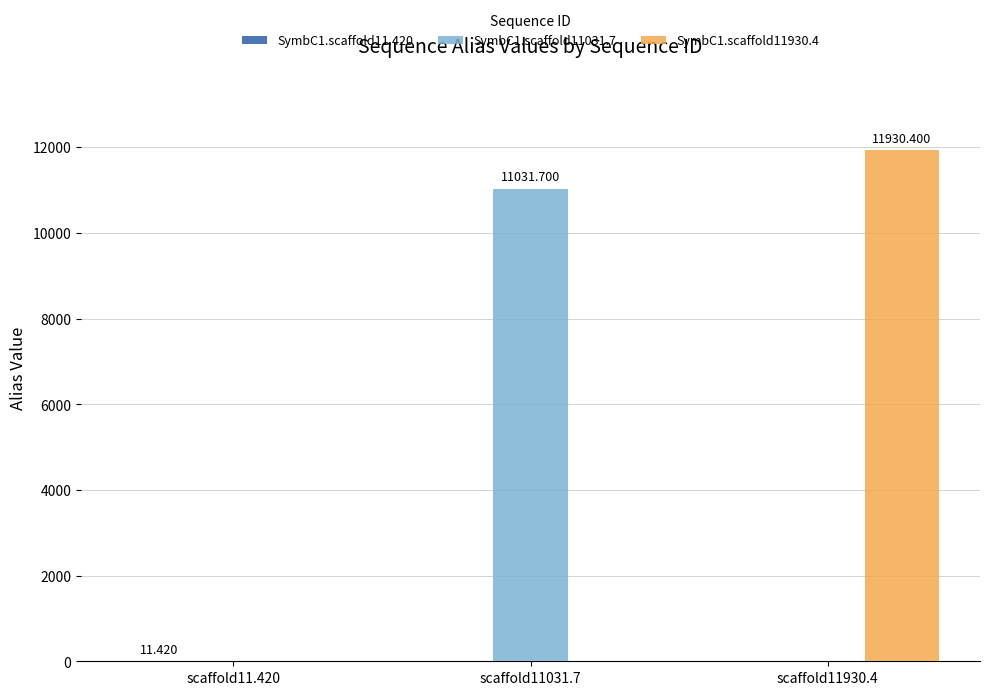

What is the sum of the SymbC1.scaffold11031.7 values at scaffold11031.7 and scaffold11.420?

11031.7